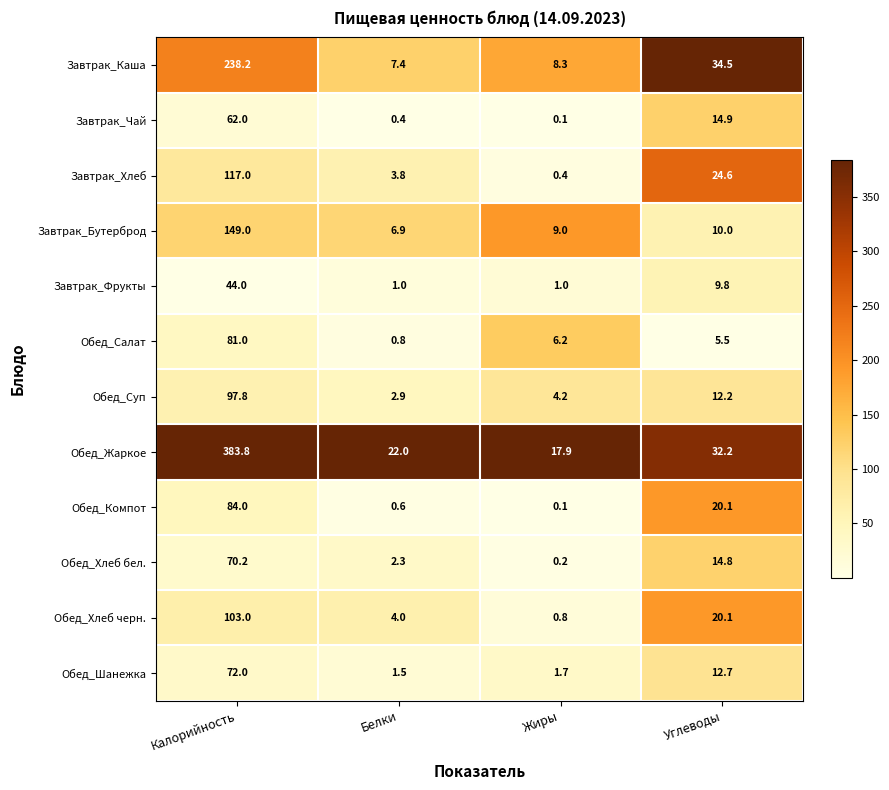

Which label corresponds to the largest value in the chart?

Калорийность